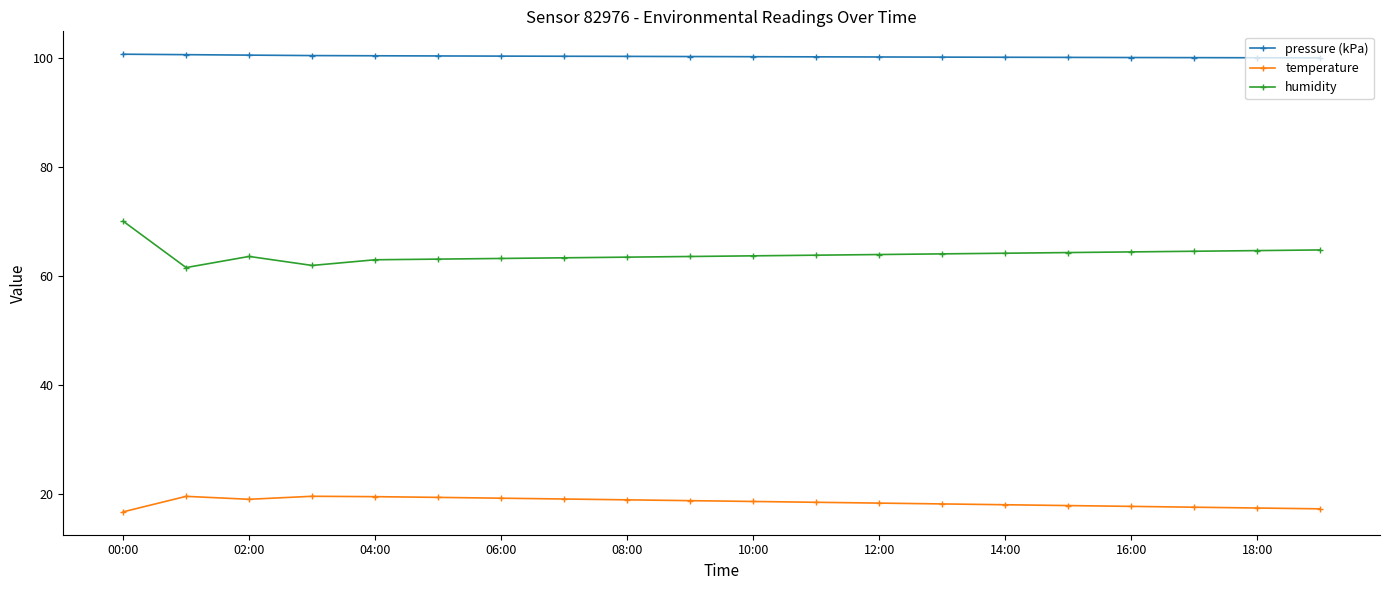

True or false: pressure (kPa) and temperature intersect in this chart.

False